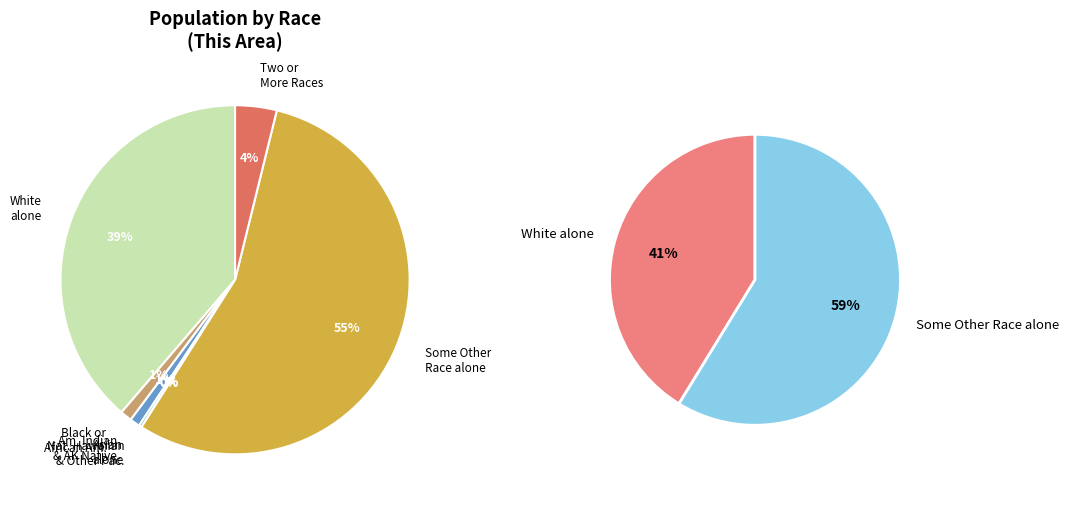

What is the majority slice?

Some Other Race alone